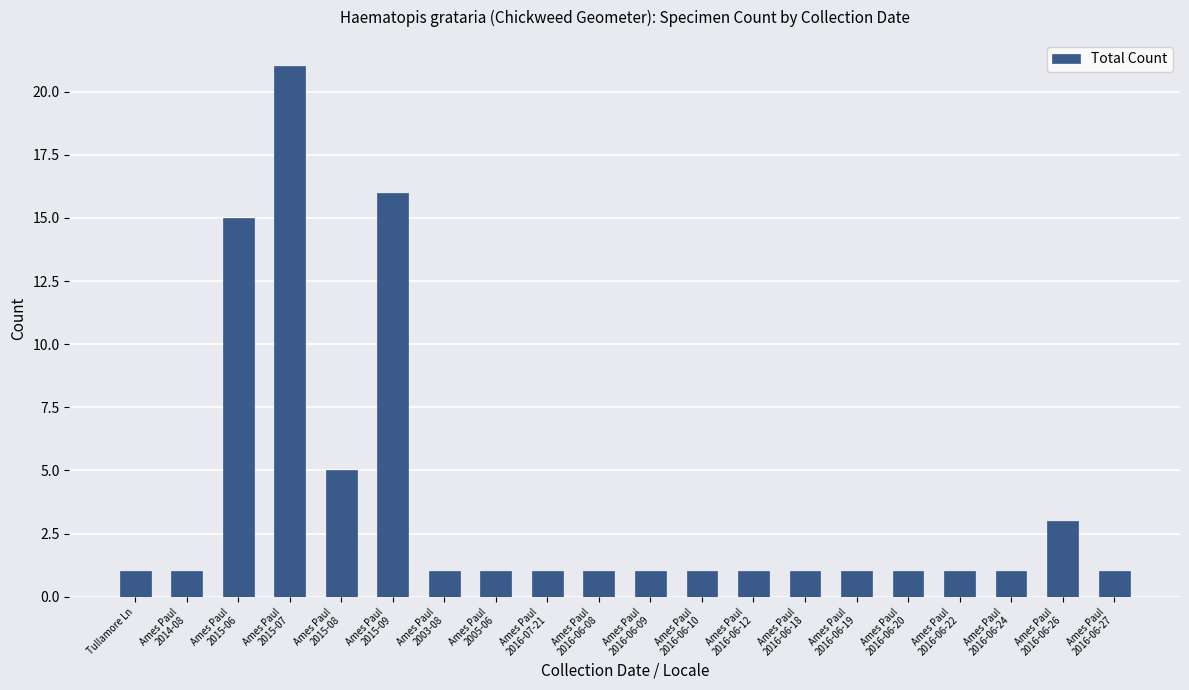

What is the average value?

4